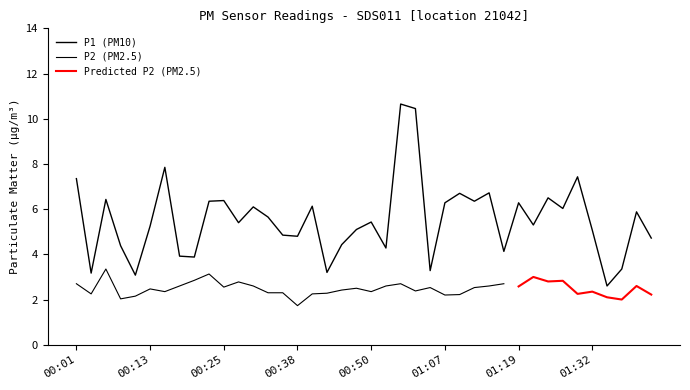

Approximately how many times larger is the value at 01:42 compared to 01:10?

0.7